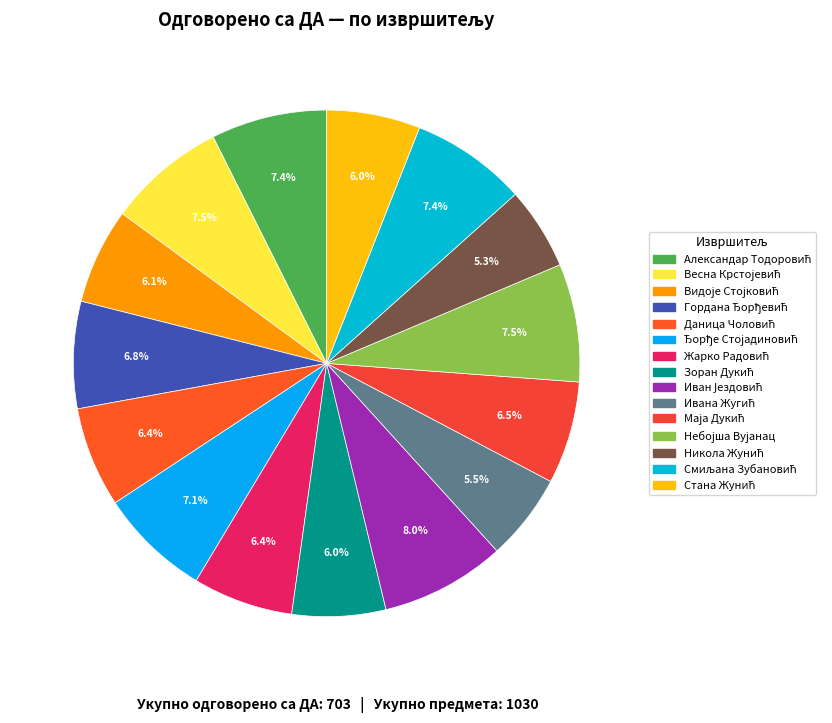

Which slice is the largest?

Иван Јездовић